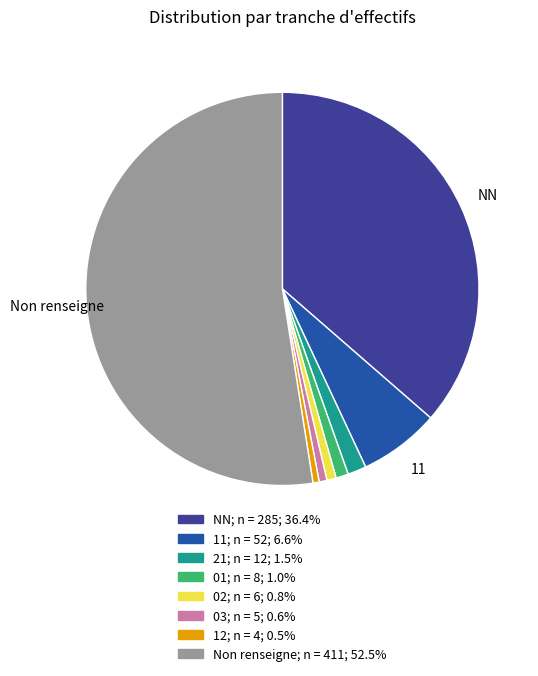

Is there any slice that represents more than half of the pie?

Yes